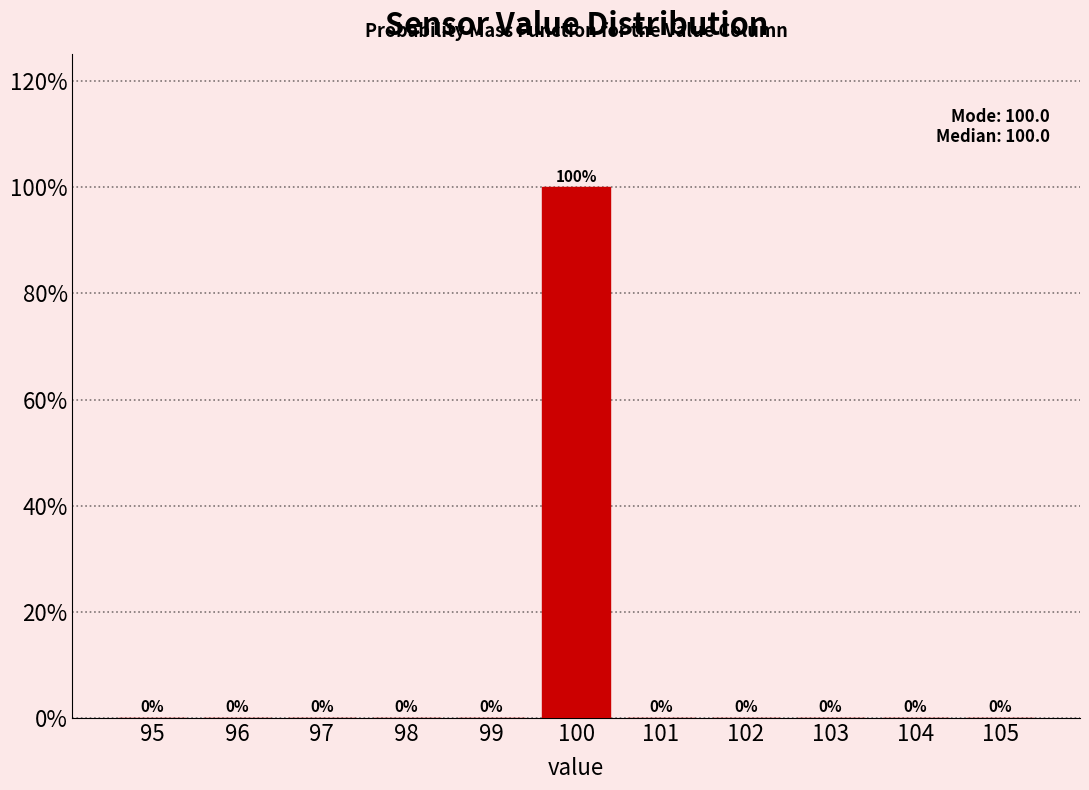

Reading left to right, transcribe this chart: for each bar, give the range it covers on the x-axis and its height.

94.5 to 95.5: 0
95.5 to 96.5: 0
96.5 to 97.5: 0
97.5 to 98.5: 0
98.5 to 99.5: 0
99.5 to 100.5: 100
100.5 to 101.5: 0
101.5 to 102.5: 0
102.5 to 103.5: 0
103.5 to 104.5: 0
104.5 to 105.5: 0